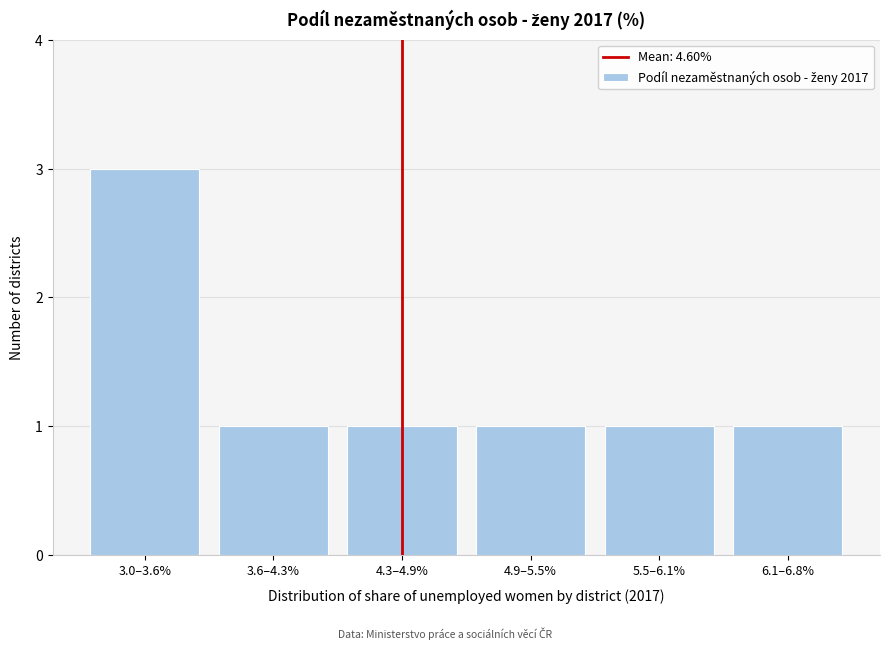

Reading right to left, extract all data points from this chart.

1	1	1	1	1	3